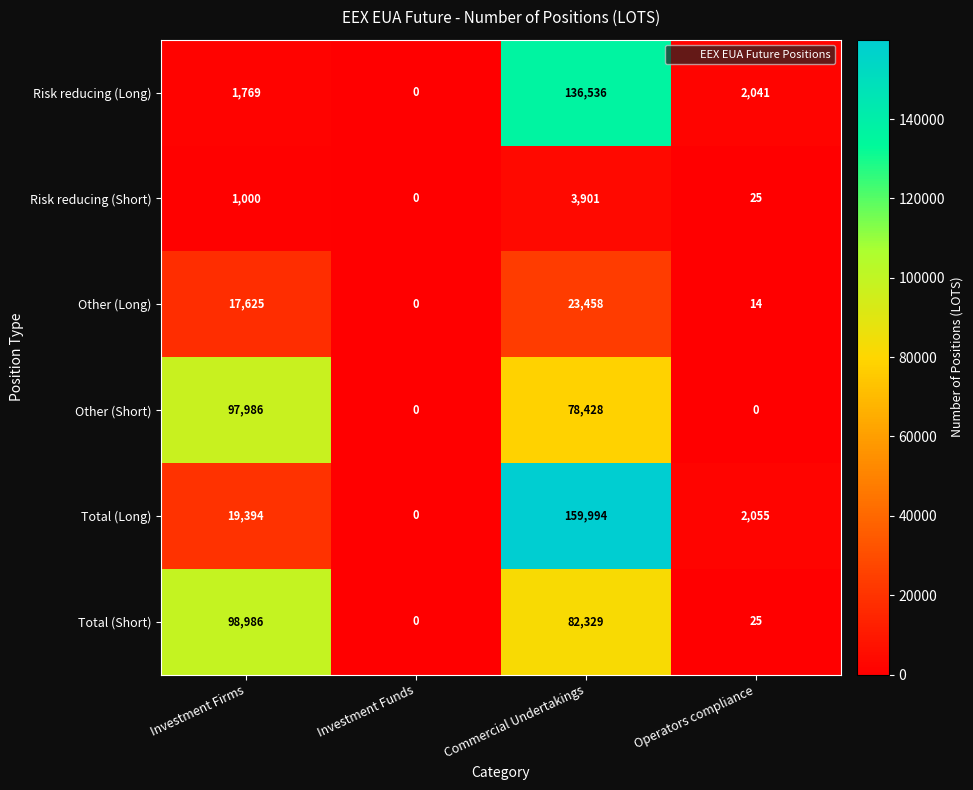

What is the difference between the second highest and minimum values in the Risk reducing (Short) series?

1000